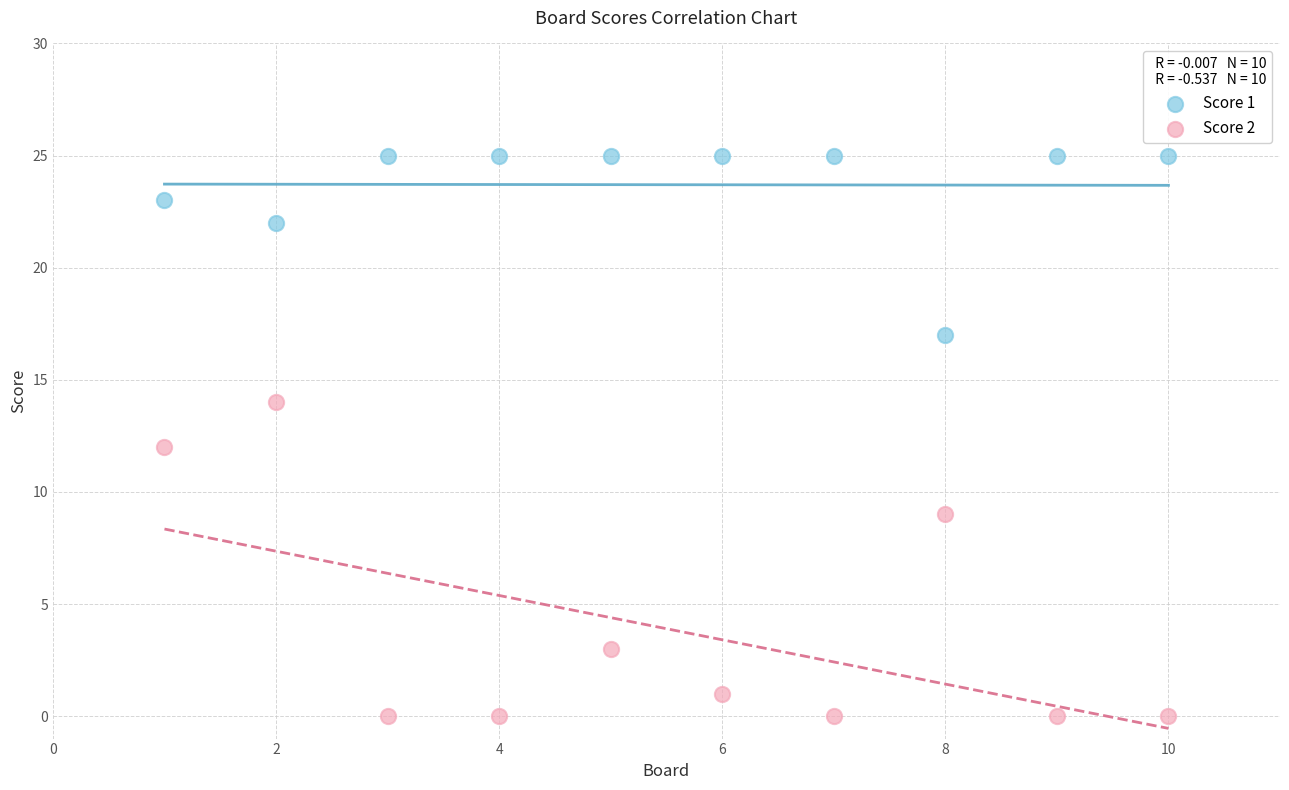

Which series contains the highest Y value?

Score 1